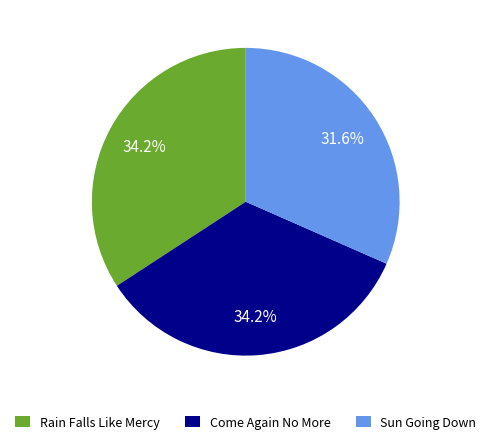

The Sun Going Down slice represents 32% of the pie. True or false?

True